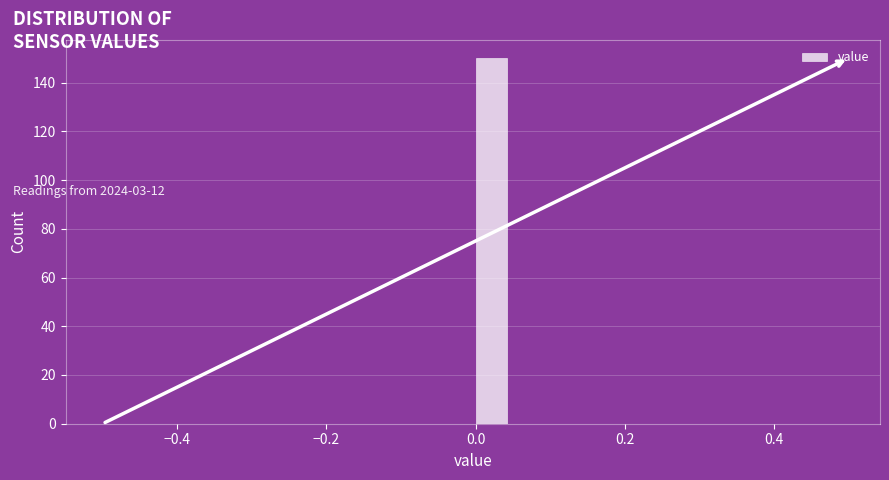

Read against the x-axis, roughly where is the centre of the tallest bar?

0.02